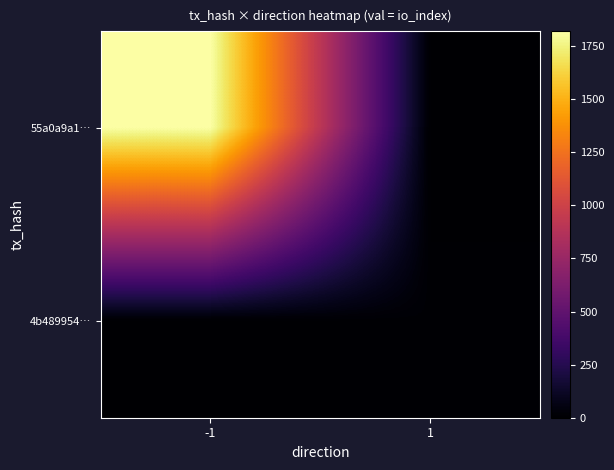

Rank the series at 1 from highest to lowest value.

4b489954…, 55a0a9a1…